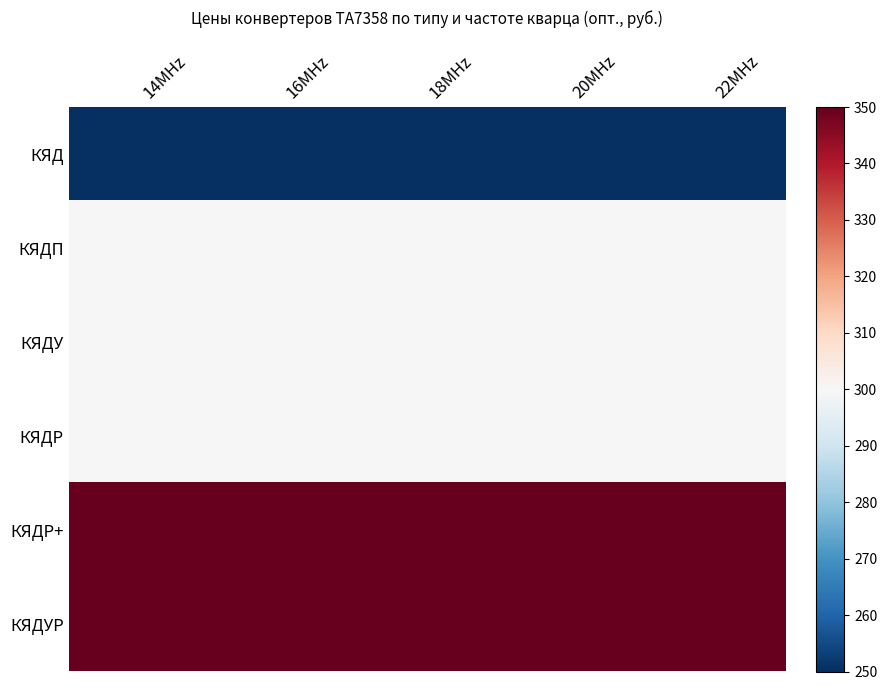

Rank the series by their maximum value, from lowest to highest.

КЯД, КЯДП, КЯДУ, КЯДР, КЯДР+, КЯДУР